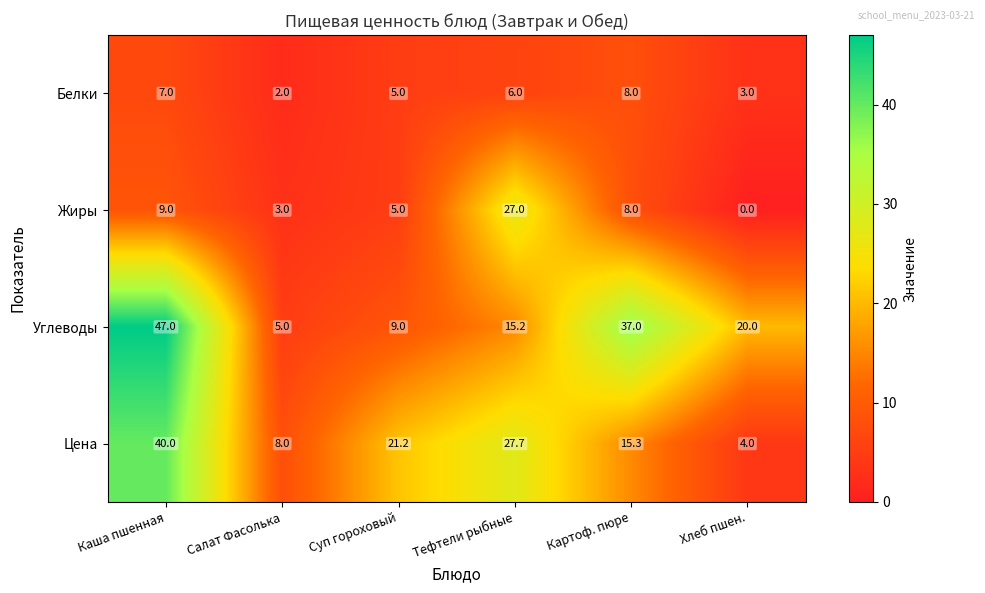

At which category is the sum across all series the highest?

Каша пшенная